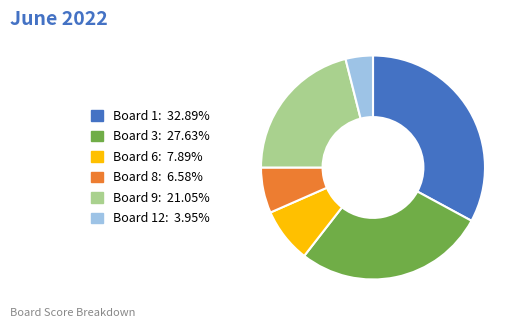

Count the number of slices in the pie.

6